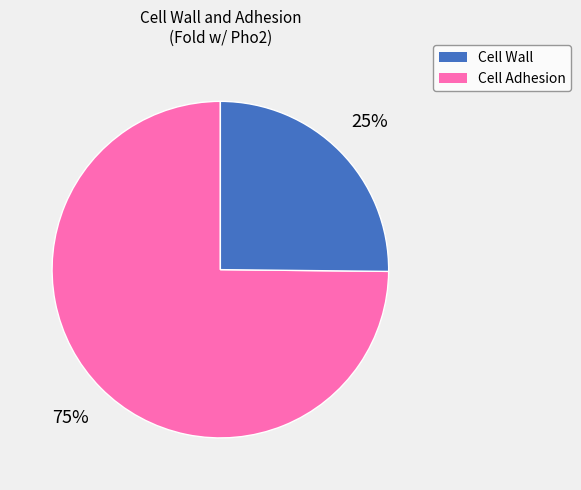

How many segments does this pie chart have?

2